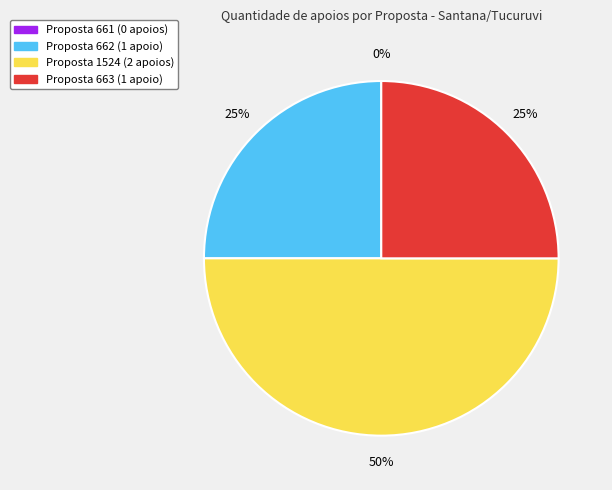

Which has a higher value, 661 or 663?

663